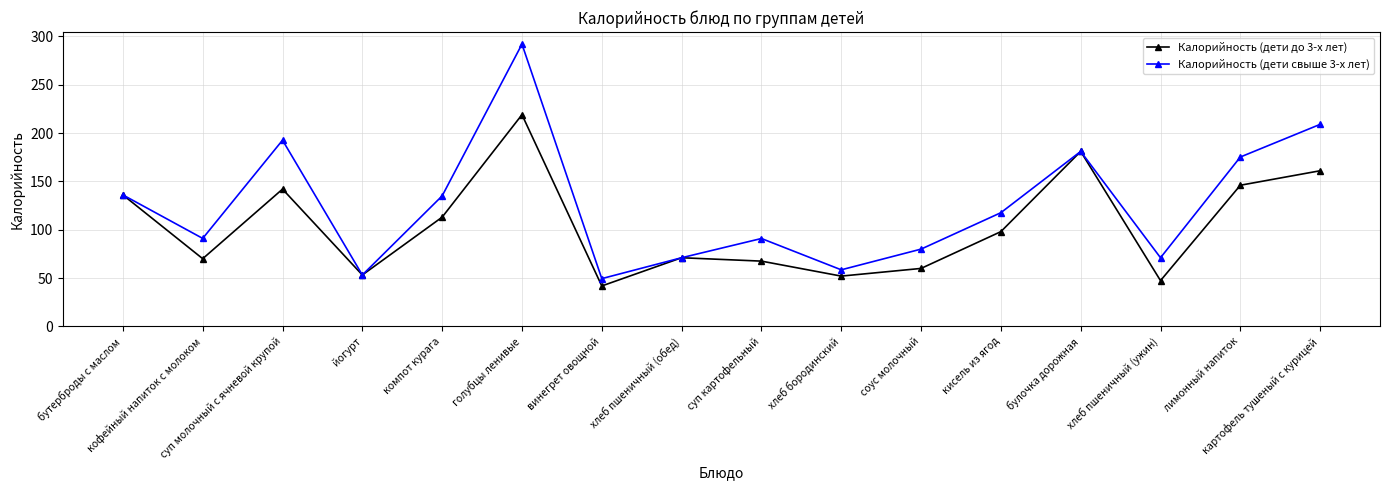

What is the greatest value displayed?

292.0